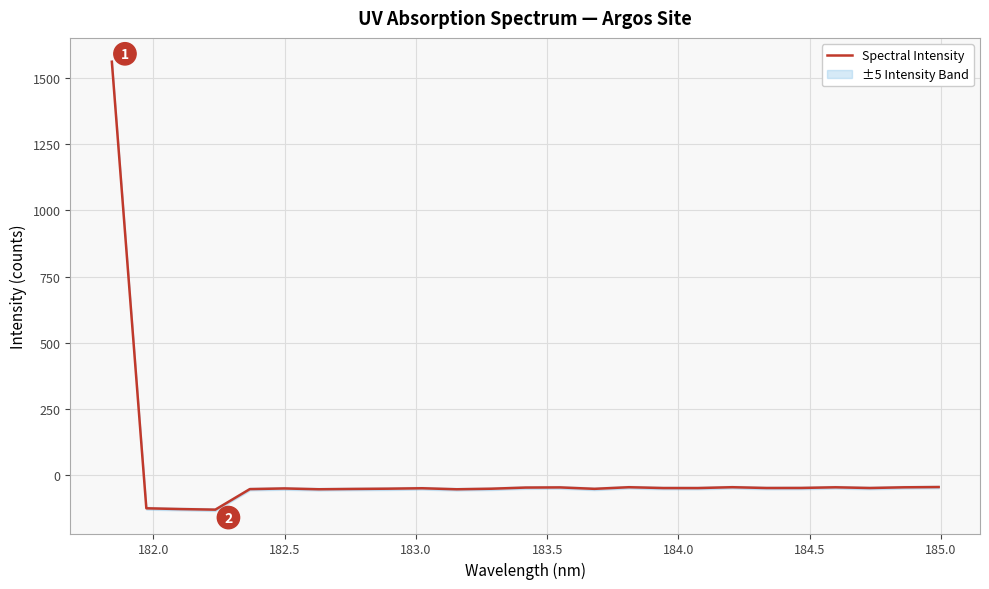

What is the highest value of the Spectral Intensity series?

1562.5